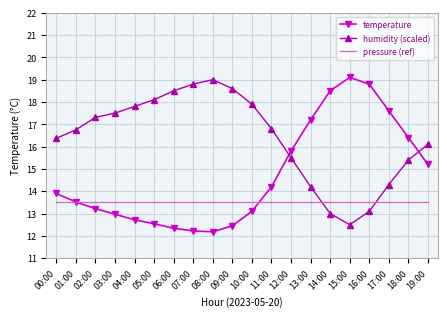

Is it true that humidity (scaled) equals 10.0 at 04:00?

False